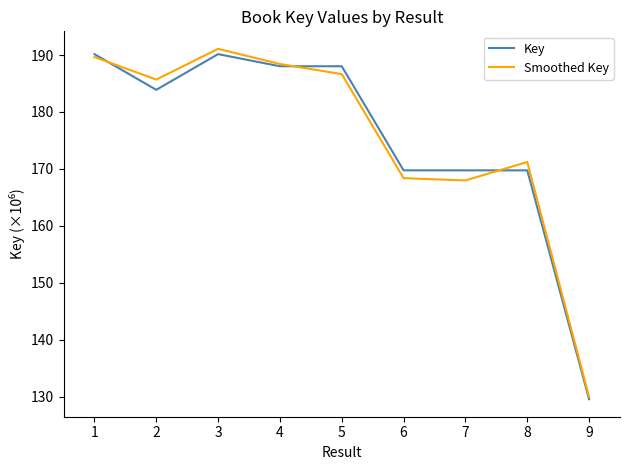

What is the total value across all series at 9?

259.5